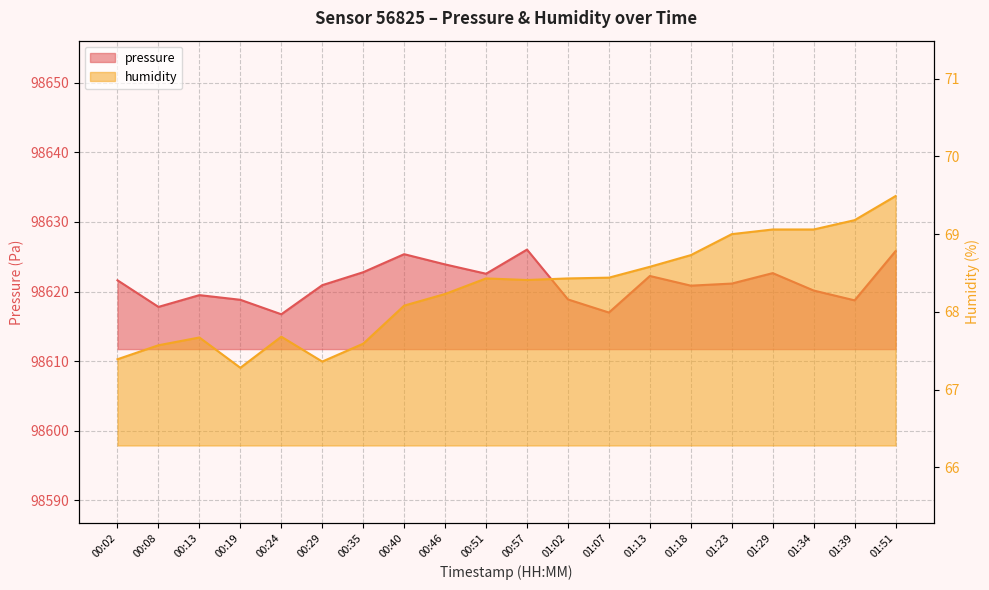

Count the number of categories in the chart.

20